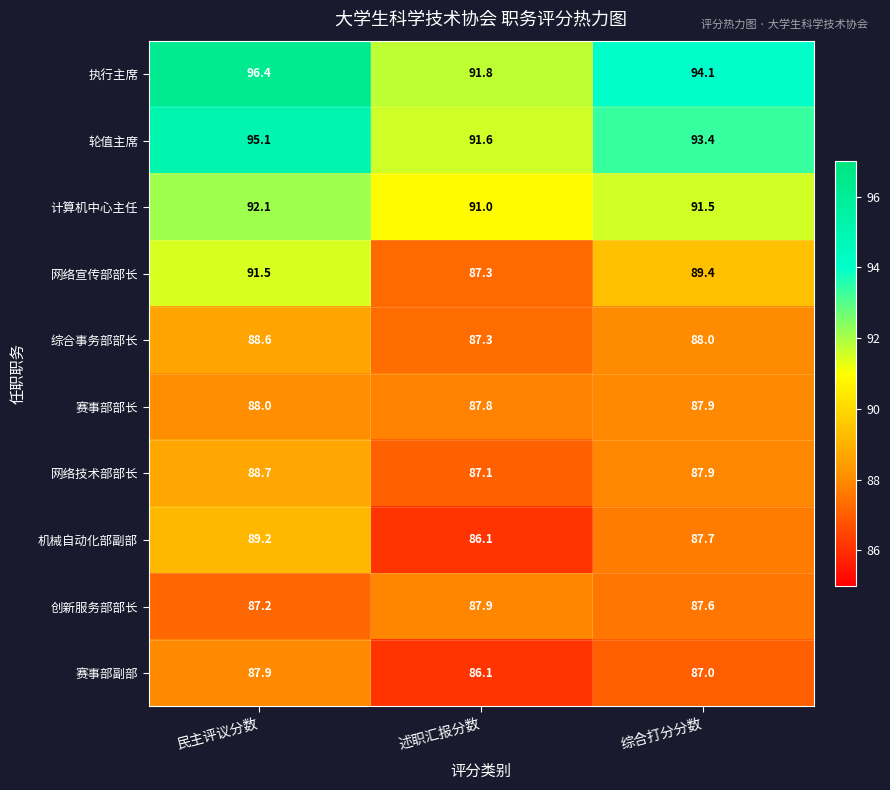

Reading left to right, transcribe all the data shown in this chart.

执行主席: 民主评议分数=96.4	述职汇报分数=91.8	综合打分分数=94.1
轮值主席: 民主评议分数=95.1	述职汇报分数=91.6	综合打分分数=93.4
计算机中心主任: 民主评议分数=92.1	述职汇报分数=91.0	综合打分分数=91.5
网络宣传部部长: 民主评议分数=91.5	述职汇报分数=87.3	综合打分分数=89.4
综合事务部部长: 民主评议分数=88.6	述职汇报分数=87.3	综合打分分数=88.0
赛事部部长: 民主评议分数=88.0	述职汇报分数=87.8	综合打分分数=87.9
网络技术部部长: 民主评议分数=88.7	述职汇报分数=87.1	综合打分分数=87.9
机械自动化部副部: 民主评议分数=89.2	述职汇报分数=86.1	综合打分分数=87.7
创新服务部部长: 民主评议分数=87.2	述职汇报分数=87.9	综合打分分数=87.6
赛事部副部: 民主评议分数=87.9	述职汇报分数=86.1	综合打分分数=87.0